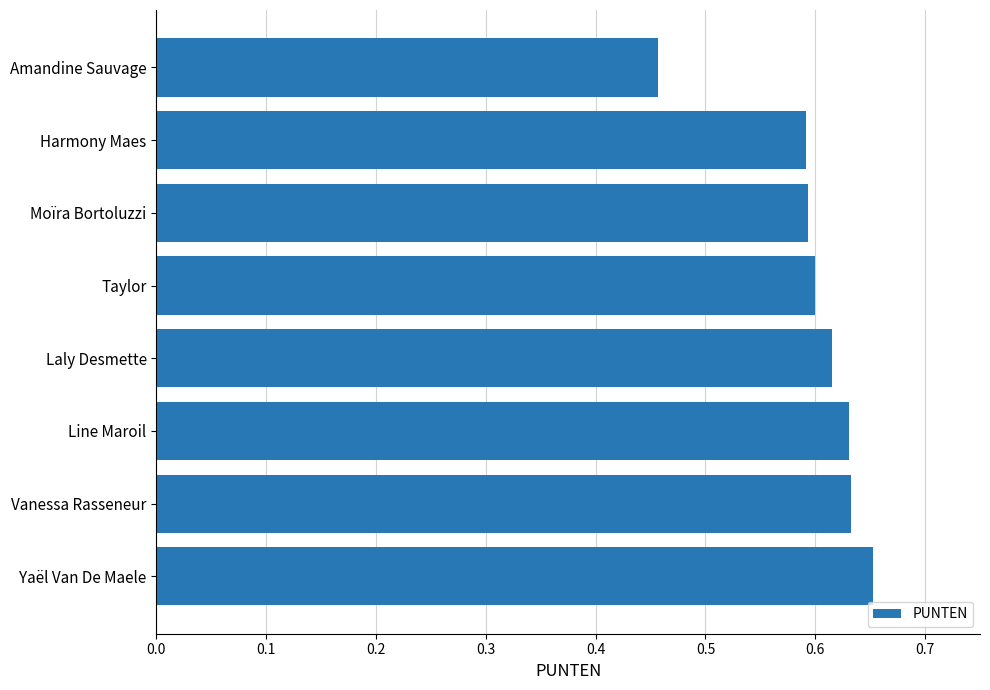

Which has a higher value, Moïra Bortoluzzi or Vanessa Rasseneur?

Vanessa Rasseneur